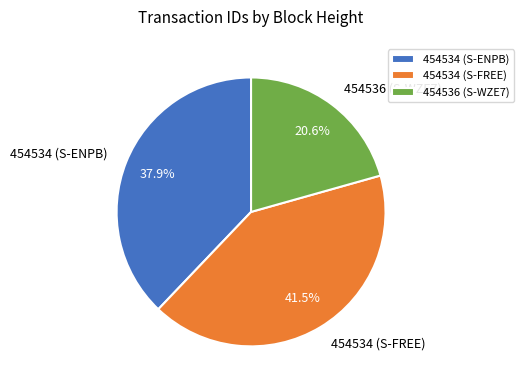

How much of the chart is everything except 454536 (S-WZE7)?

79.4%